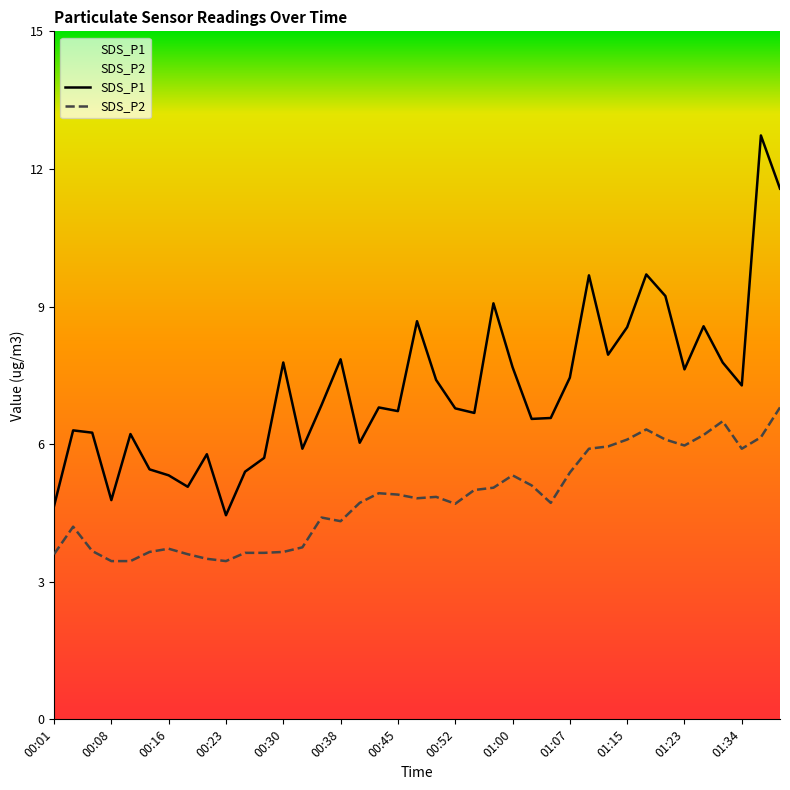

Is this an area chart (filled region under the line)?

No